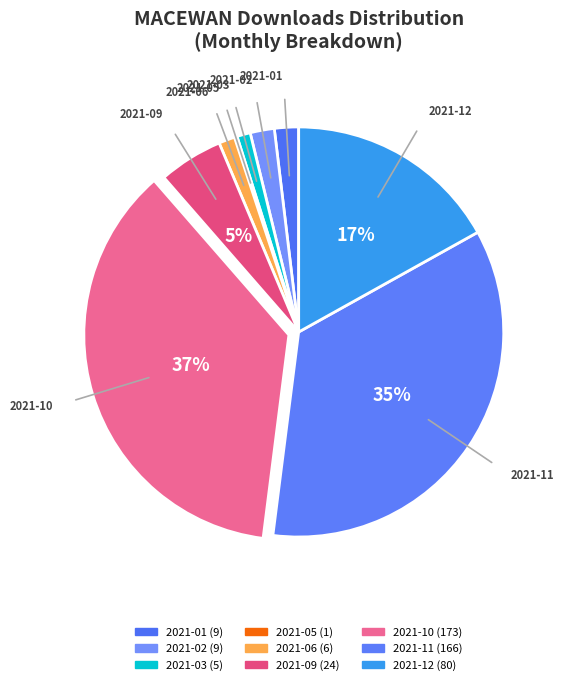

What percentage is the 2021-12 slice, to the nearest percent?

17%